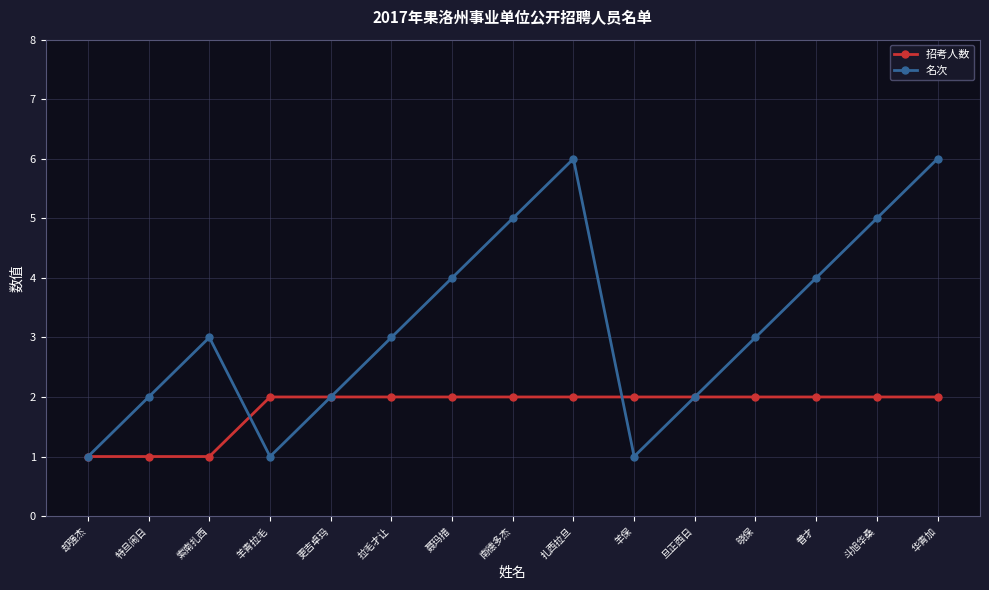

How many lines are shown in the chart?

2